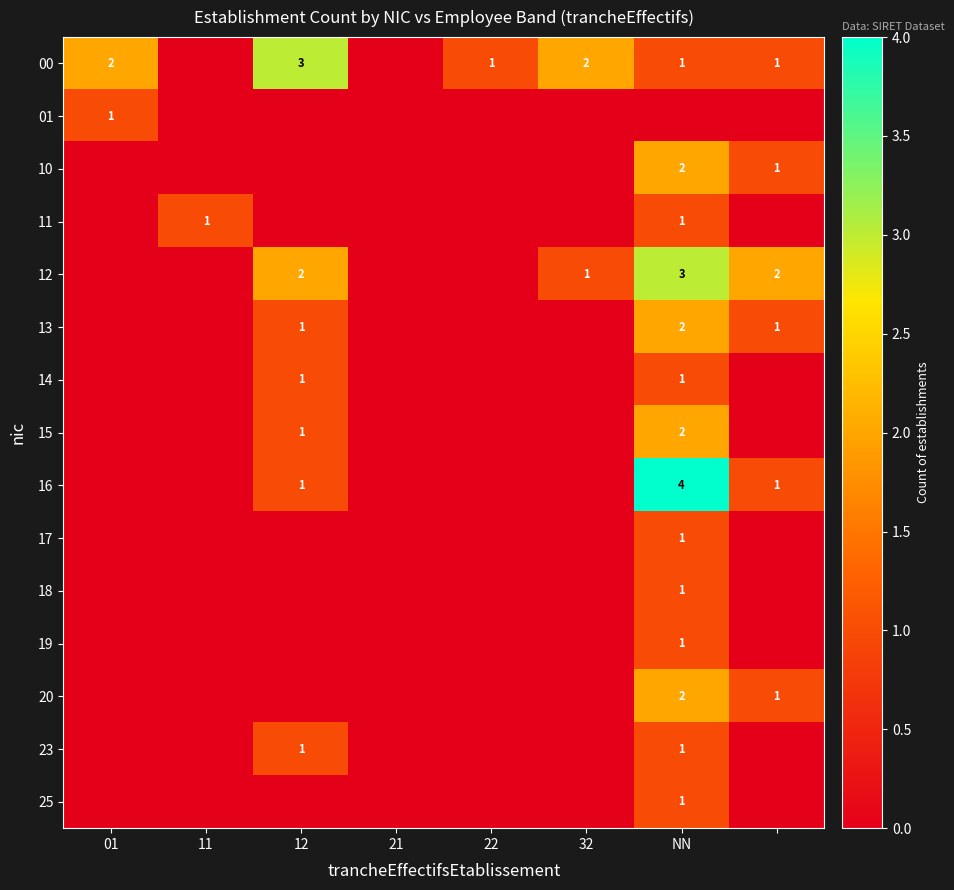

Is it true that 00 equals 2 at 32?

True